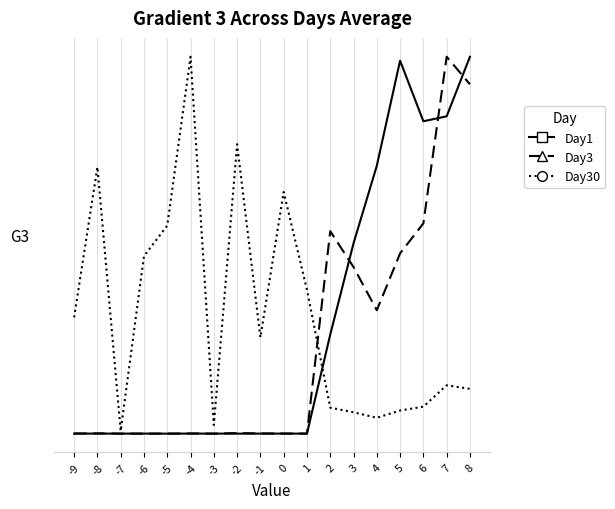

Where is the first local minimum for Day30?

-7